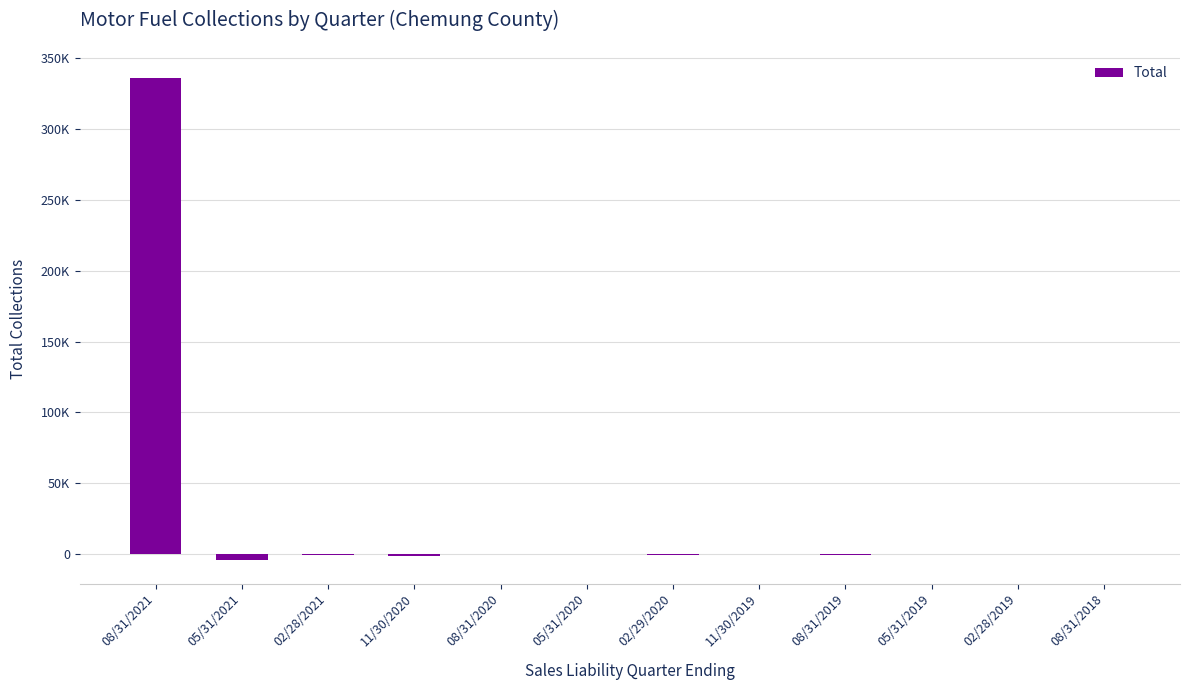

What is the value of the 12th bar from the left?

-52.4